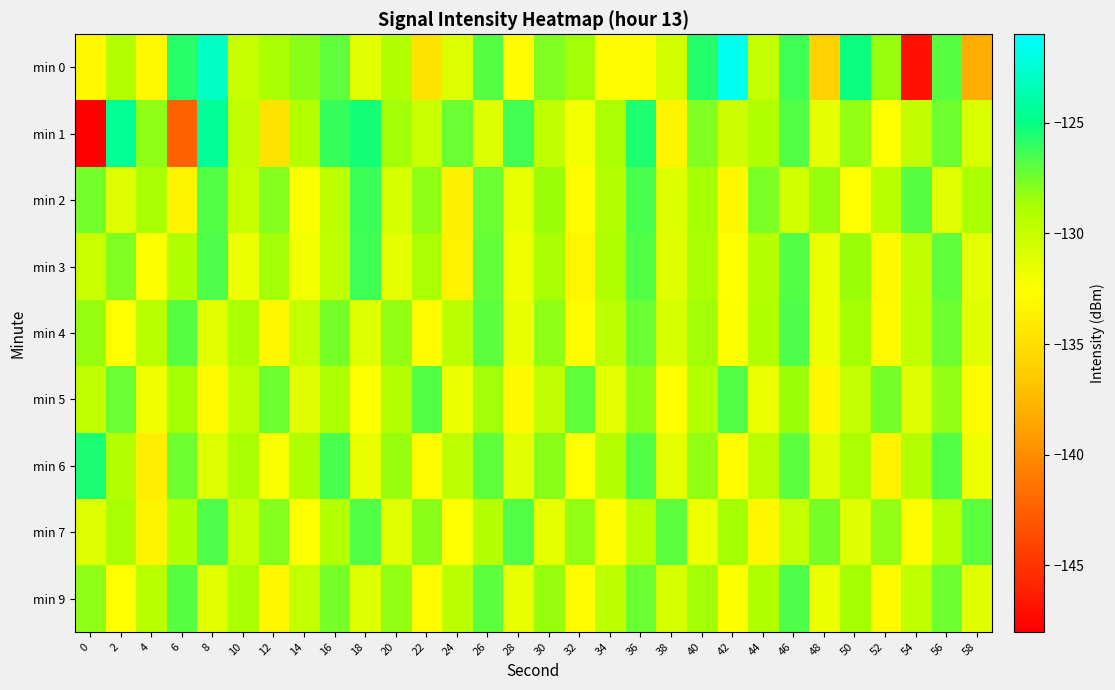

Reading right to left, extract all data points from this chart.

min 0: 58=-138.1	56=-126.9	54=-147.0	52=-128.3	50=-125.1	48=-136.0	46=-126.4	44=-129.9	42=-121.6	40=-125.7	38=-130.5	36=-132.7	34=-132.9	32=-128.6	30=-127.8	28=-132.8	26=-126.9	24=-131.0	22=-134.7	20=-129.0	18=-131.2	16=-127.1	14=-128.0	12=-128.7	10=-130.2	8=-123.0	6=-125.8	4=-133.1	2=-129.1	0=-133.1
min 1: 58=-130.9	56=-127.4	54=-129.8	52=-132.6	50=-128.2	48=-131.5	46=-126.7	44=-129.1	42=-130.3	40=-127.8	38=-133.4	36=-125.6	34=-128.9	32=-132.1	30=-129.7	28=-126.4	26=-131.1	24=-127.3	22=-130.2	20=-128.5	18=-125.4	16=-126.1	14=-129.2	12=-134.6	10=-129.8	8=-124.5	6=-142.4	4=-128.1	2=-124.5	0=-148.2
min 2: 58=-128.8	56=-131.3	54=-126.9	52=-129.4	50=-132.7	48=-128.3	46=-130.5	44=-127.7	42=-133.2	40=-128.6	38=-131.0	36=-126.5	34=-129.2	32=-132.9	30=-128.4	28=-131.6	26=-127.3	24=-133.7	22=-128.1	20=-130.8	18=-126.2	16=-129.6	14=-132.3	12=-127.9	10=-130.1	8=-126.8	6=-133.4	4=-128.7	2=-131.2	0=-127.5
min 3: 58=-131.4	56=-127.1	54=-129.8	52=-133.1	50=-128.4	48=-131.7	46=-126.8	44=-129.3	42=-132.6	40=-128.8	38=-131.2	36=-126.7	34=-129.0	32=-133.3	30=-128.7	28=-131.9	26=-127.2	24=-133.6	22=-128.9	20=-131.5	18=-126.3	16=-129.7	14=-132.1	12=-128.5	10=-131.8	8=-126.6	6=-129.1	4=-132.4	2=-127.8	0=-130.2
min 4: 58=-131.2	56=-127.4	54=-129.7	52=-133.0	50=-128.6	48=-131.8	46=-126.6	44=-129.1	42=-132.4	40=-128.5	38=-130.8	36=-127.3	34=-129.6	32=-132.9	30=-128.1	28=-131.6	26=-127.0	24=-129.5	22=-132.8	20=-128.2	18=-131.1	16=-127.6	14=-129.9	12=-133.2	10=-128.8	8=-131.3	6=-126.9	4=-129.4	2=-132.7	0=-128.3
min 5: 58=-132.8	56=-128.2	54=-131.1	52=-127.6	50=-129.9	48=-133.2	46=-128.4	44=-131.7	42=-126.8	40=-129.3	38=-132.7	36=-128.1	34=-131.4	32=-127.1	30=-129.8	28=-133.1	26=-128.5	24=-131.8	22=-126.7	20=-129.2	18=-132.5	16=-128.9	14=-131.2	12=-127.4	10=-129.7	8=-133.0	6=-128.6	4=-131.9	2=-127.3	0=-129.7
min 6: 58=-131.9	56=-126.7	54=-129.2	52=-133.5	50=-128.9	48=-131.2	46=-127.0	44=-129.5	42=-132.8	40=-128.2	38=-131.5	36=-126.8	34=-129.3	32=-132.6	30=-128.0	28=-131.3	26=-127.1	24=-129.6	22=-132.9	20=-128.3	18=-131.6	16=-126.5	14=-129.0	12=-132.3	10=-128.7	8=-131.0	6=-127.4	4=-133.8	2=-129.2	0=-125.5
min 7: 58=-127.0	56=-129.5	54=-132.8	52=-128.2	50=-131.1	48=-127.6	46=-129.9	44=-133.2	42=-128.6	40=-131.9	38=-127.0	36=-129.5	34=-132.8	32=-128.2	30=-131.5	28=-126.8	26=-129.3	24=-132.6	22=-128.0	20=-131.3	18=-126.7	16=-129.2	14=-132.5	12=-127.9	10=-130.2	8=-126.6	6=-129.1	4=-133.4	2=-128.8	0=-131.1
min 9: 58=-131.2	56=-127.4	54=-129.7	52=-133.0	50=-128.6	48=-131.8	46=-126.6	44=-129.1	42=-132.4	40=-128.5	38=-130.8	36=-127.3	34=-129.6	32=-132.9	30=-128.3	28=-131.6	26=-127.0	24=-129.5	22=-132.8	20=-128.2	18=-131.1	16=-127.6	14=-129.9	12=-133.2	10=-128.8	8=-131.3	6=-126.9	4=-129.4	2=-132.7	0=-128.1